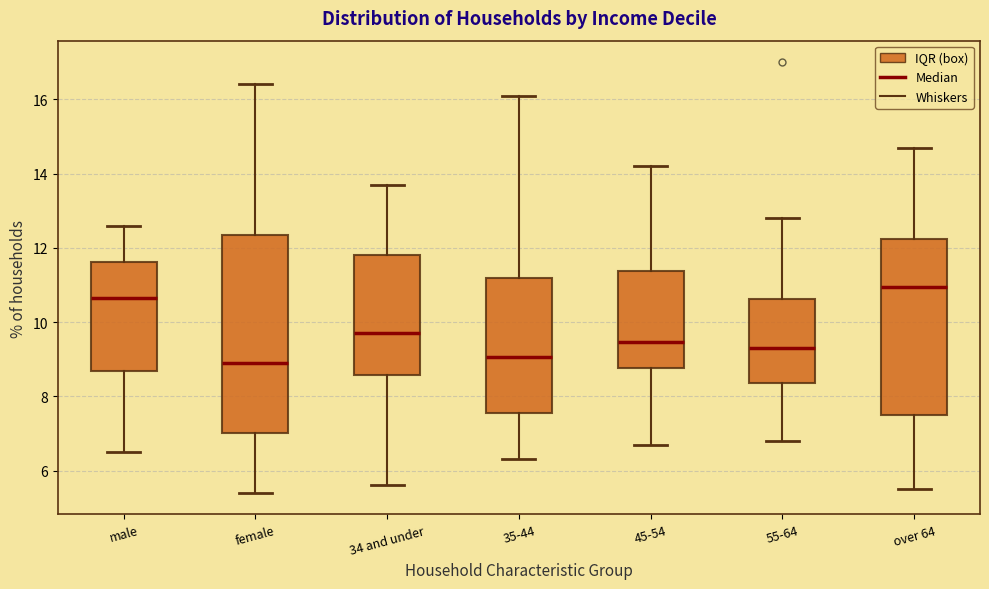

Reading left to right, read every box against the y-axis: the position of its median line, the range the box covers, and the ends of its whiskers. The values are not printed on the chart, so give them approximately, as read against the axis.

male: median 10.6, box 8.6 to 11.6, whiskers 6.6 to 12.6
female: median 9.0, box 7.0 to 12.4, whiskers 5.4 to 16.4
34 and under: median 9.8, box 8.6 to 11.8, whiskers 5.6 to 13.8
35-44: median 9.0, box 7.6 to 11.2, whiskers 6.4 to 16.2
45-54: median 9.4, box 8.8 to 11.4, whiskers 6.8 to 14.2
55-64: median 9.4, box 8.4 to 10.6, whiskers 6.8 to 12.8
over 64: median 11.0, box 7.6 to 12.2, whiskers 5.6 to 14.8